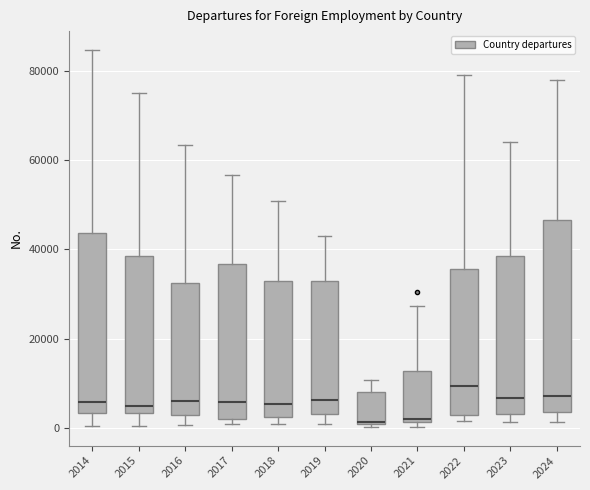

Reading left to right, transcribe this box plot: for each box, give where its median line is, the range the box spans, and where its two whiskers end, as read against the y-axis. The values are not printed on the chart, so give them approximately, as read against the axis.

2014: median 6000, box 4000 to 44000, whiskers 0 to 84000
2015: median 4000 (just above the box's lower edge), box 4000 to 38000, whiskers 0 to 74000
2016: median 6000, box 2000 to 32000, whiskers 0 to 64000
2017: median 6000, box 2000 to 36000, whiskers 0 to 56000
2018: median 6000, box 2000 to 32000, whiskers 0 to 50000
2019: median 6000, box 4000 to 32000, whiskers 0 to 44000
2020: median 2000, box 0 to 8000, whiskers 0 to 10000
2021: median 2000 (just above the box's lower edge), box 2000 to 12000, whiskers 0 to 28000
2022: median 10000, box 4000 to 36000, whiskers 2000 to 80000
2023: median 6000, box 4000 to 38000, whiskers 2000 to 64000
2024: median 8000, box 4000 to 46000, whiskers 2000 to 78000